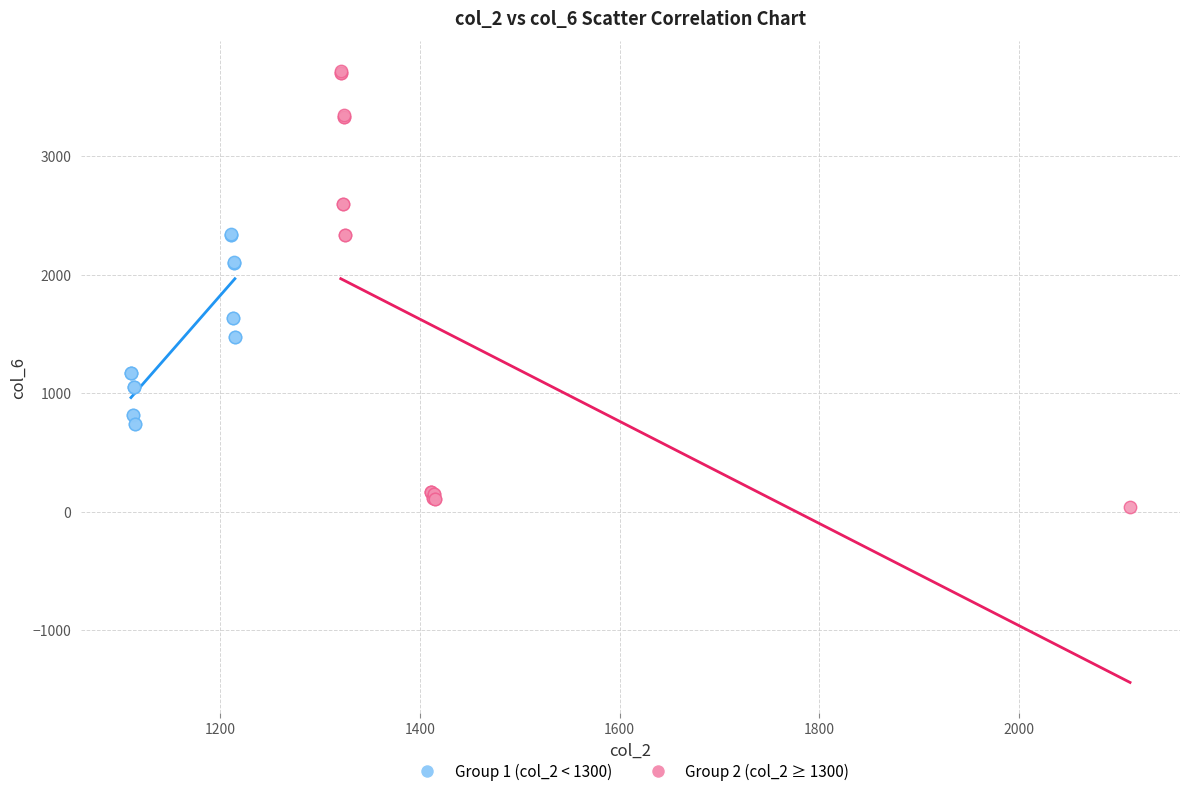

Which series reaches the maximum Y coordinate?

Group 2 (col_2 ≥ 1300)